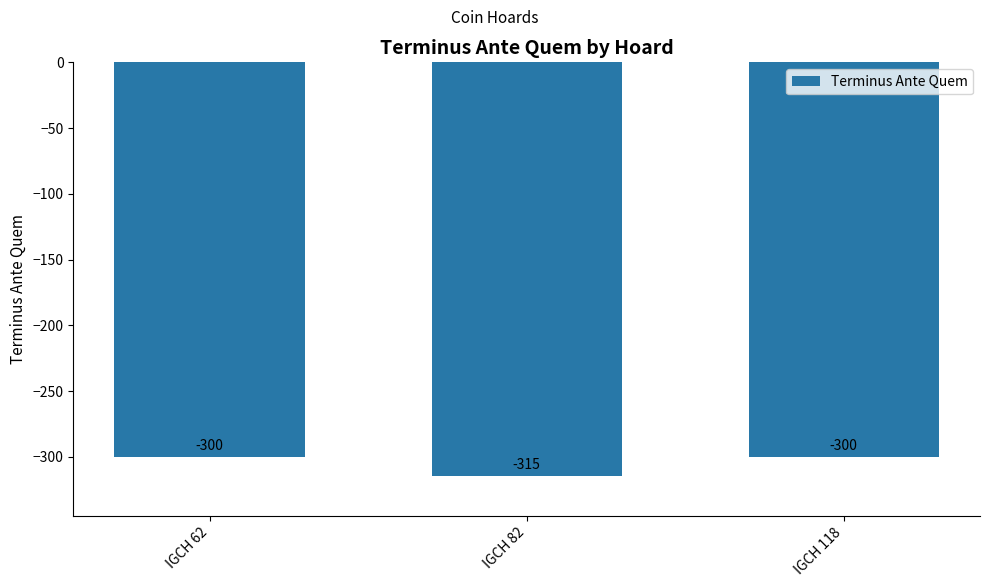

Reading right to left, what are all the values shown in this chart?

-300	-315	-300